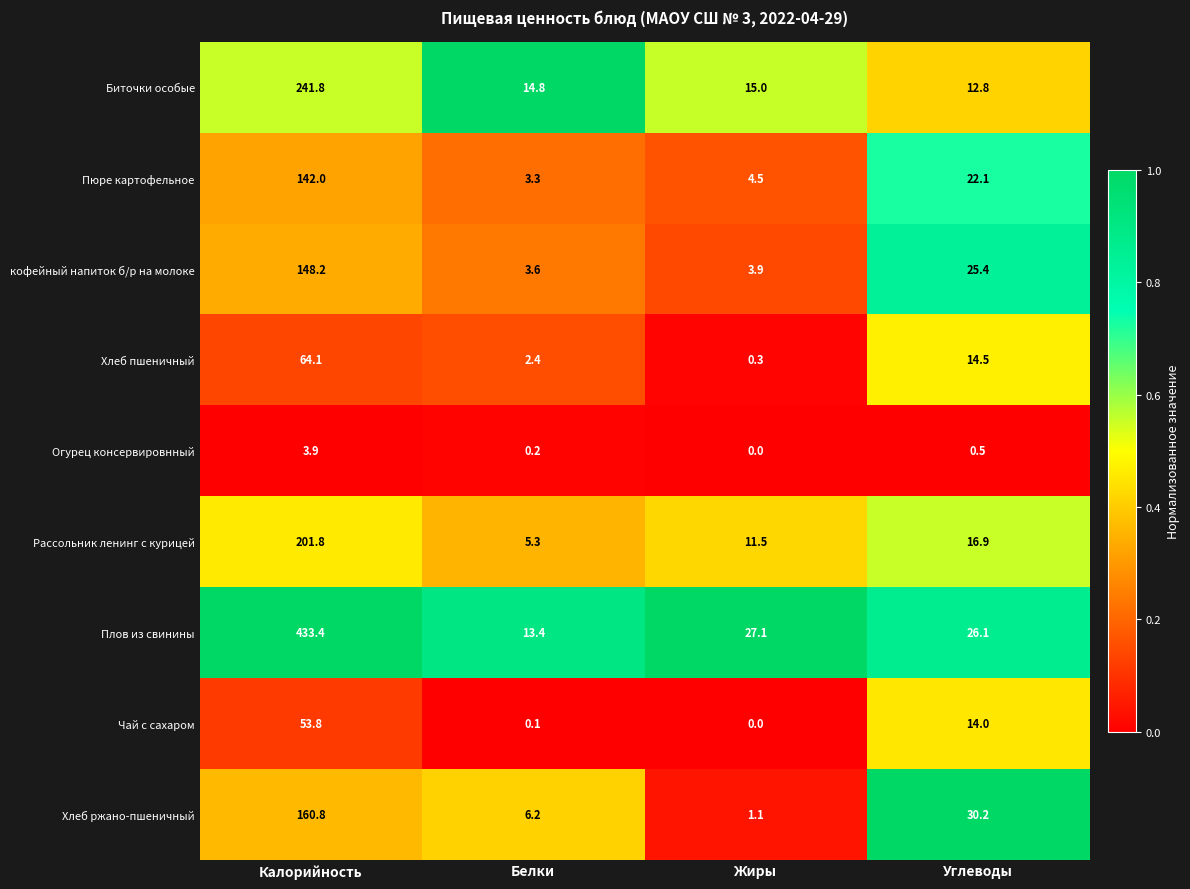

What is the difference between the highest and lowest values at Калорийность?

429.5